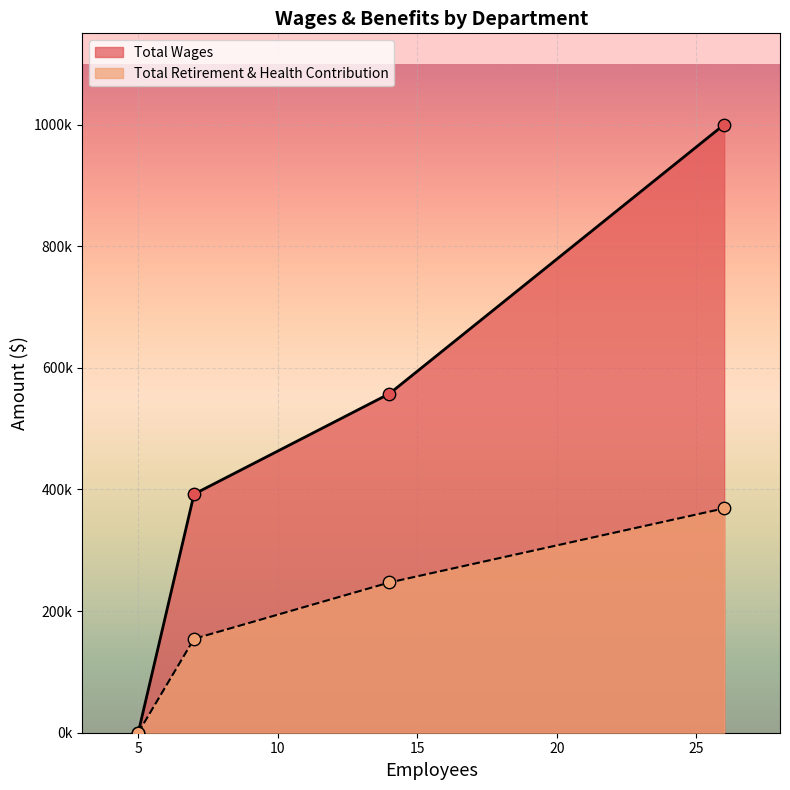

Which series contains the highest Y value?

Total Wages